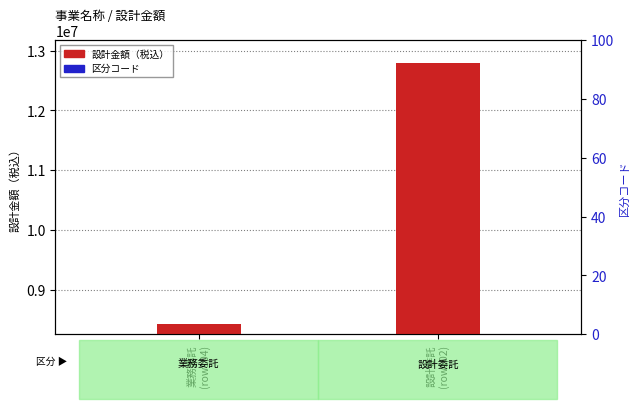

What is the difference between the maximum and minimum values in the 設計金額（税込） series?

4367000